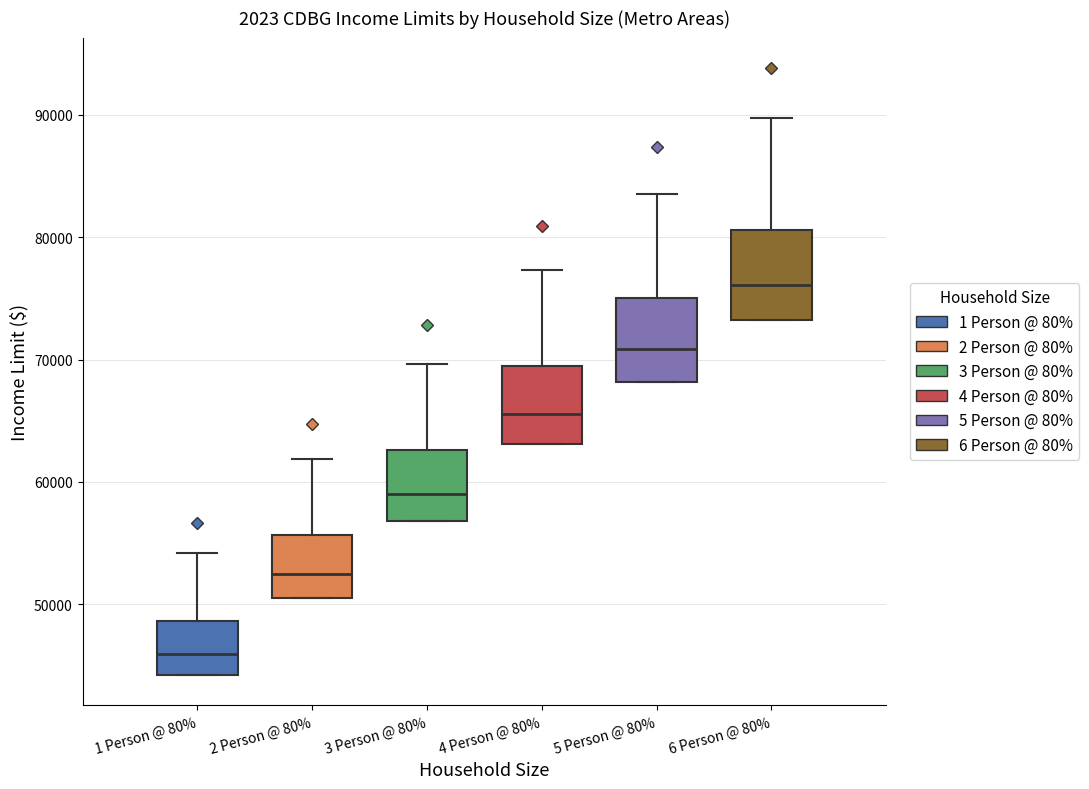

Where is the lower edge of the box for 6 Person @ 80% on the y-axis? The values are not printed on the chart, so give them approximately, as read against the axis.

73000